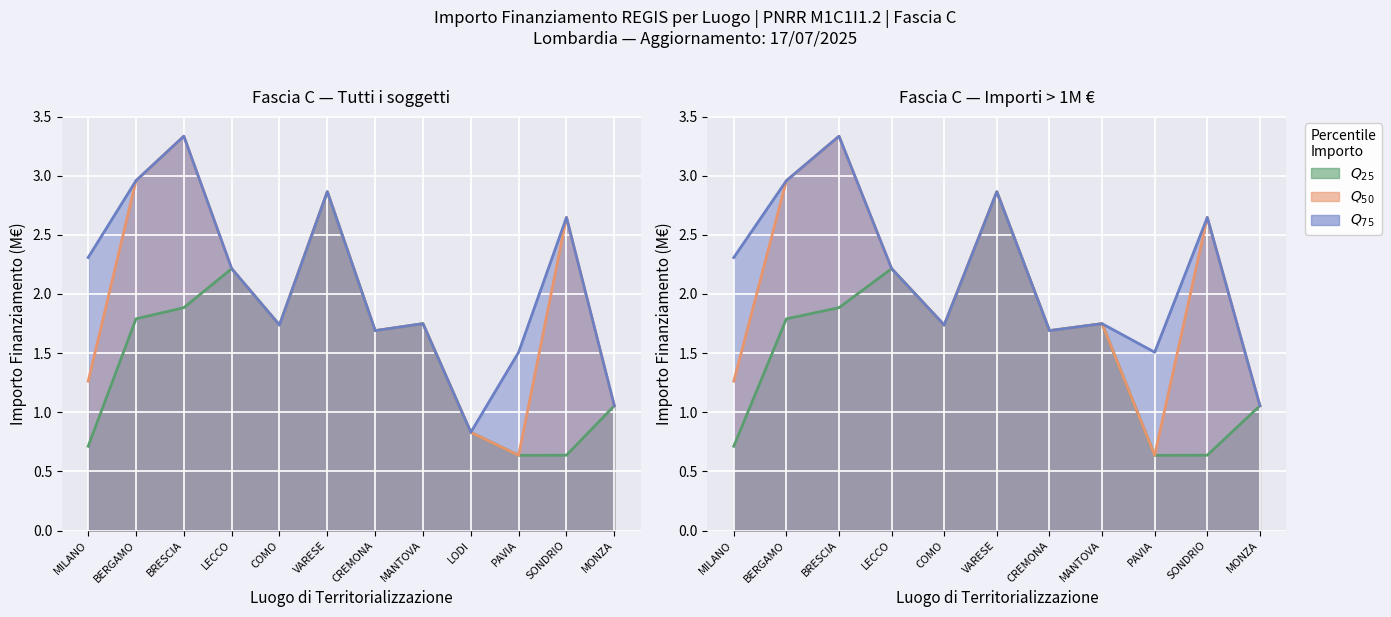

At which category does the chart reach its peak across all series?

BRESCIA